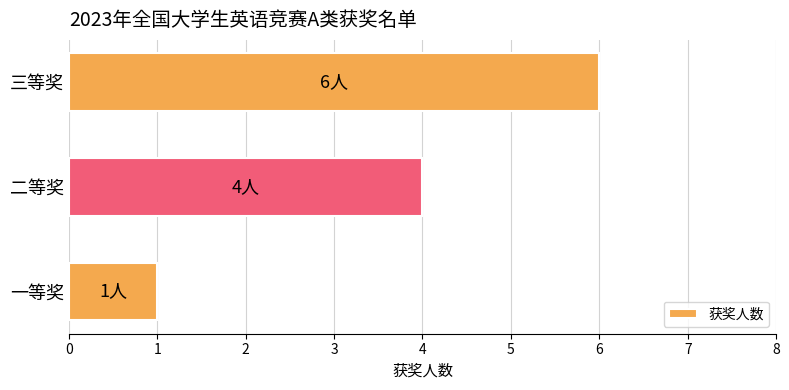

What is the greatest value displayed?

6